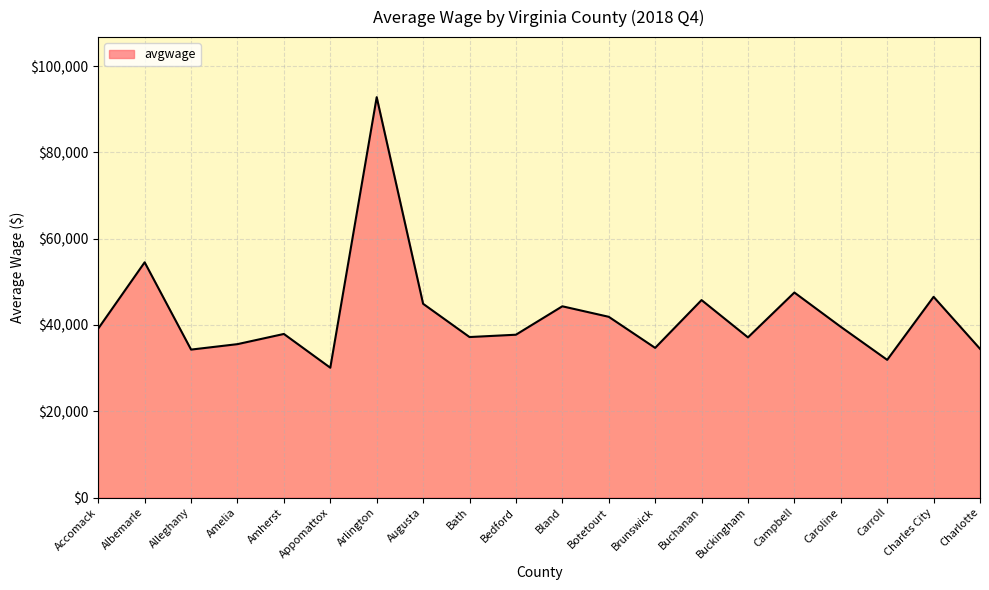

What value does the data have at Arlington?

92794.0